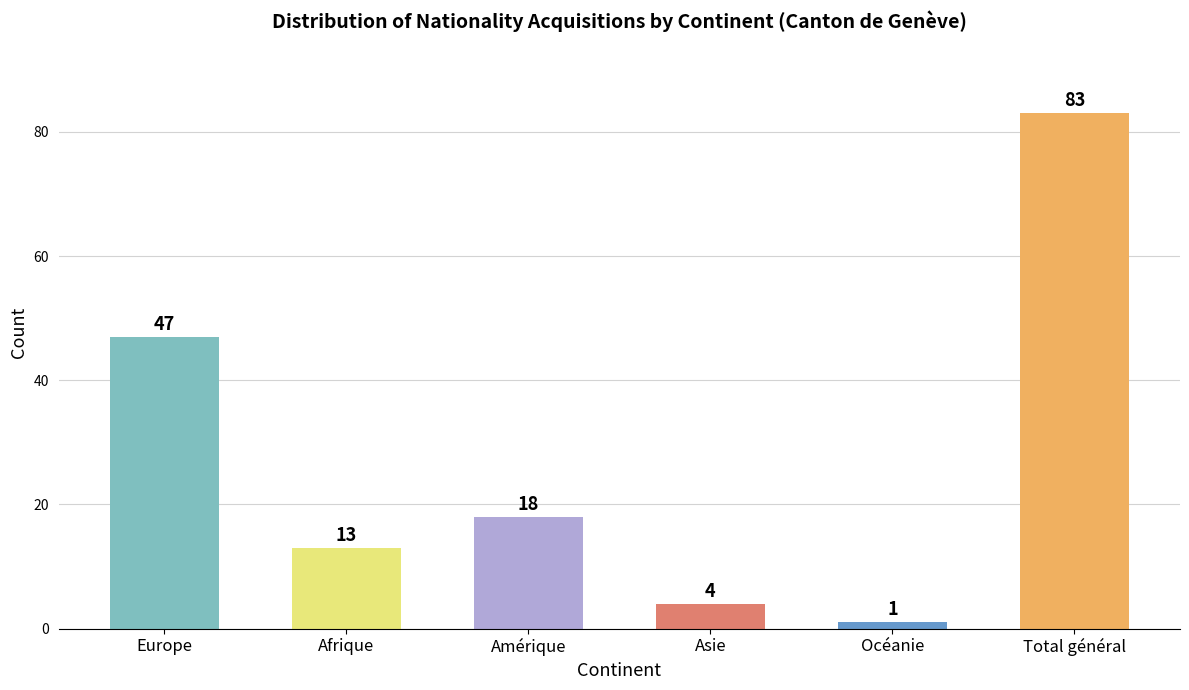

What is the maximum value shown in the chart?

83